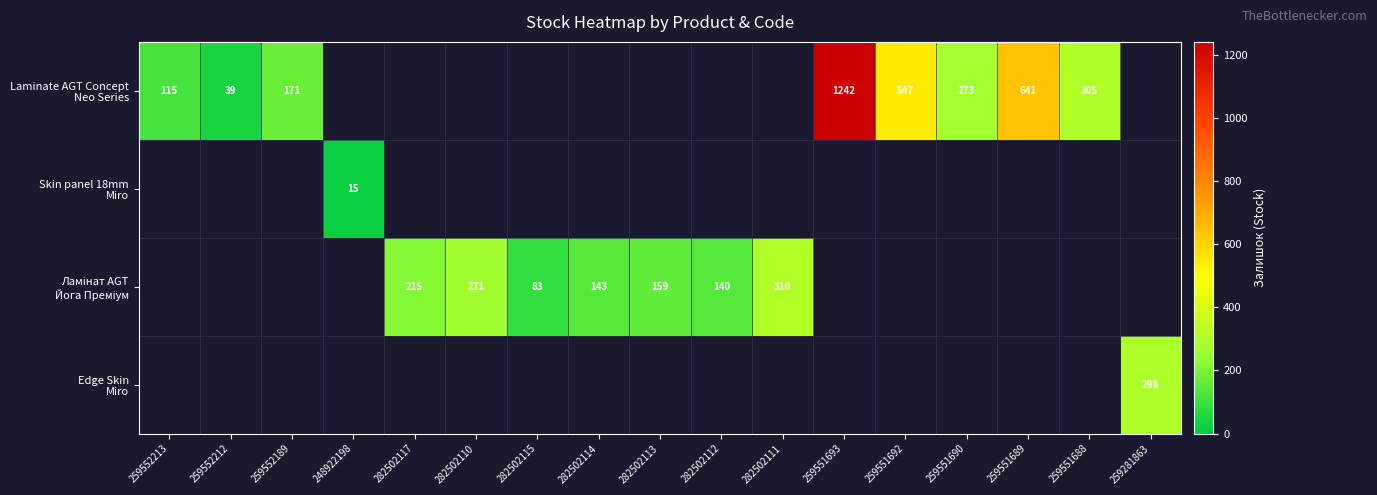

Where does the Ламінат AGT Йога Преміум series first go above 215?

282502110